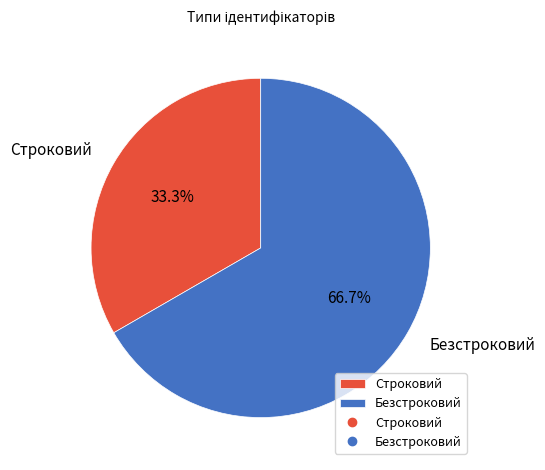

Combined, do Безстроковий and Строковий account for over 50%?

Yes